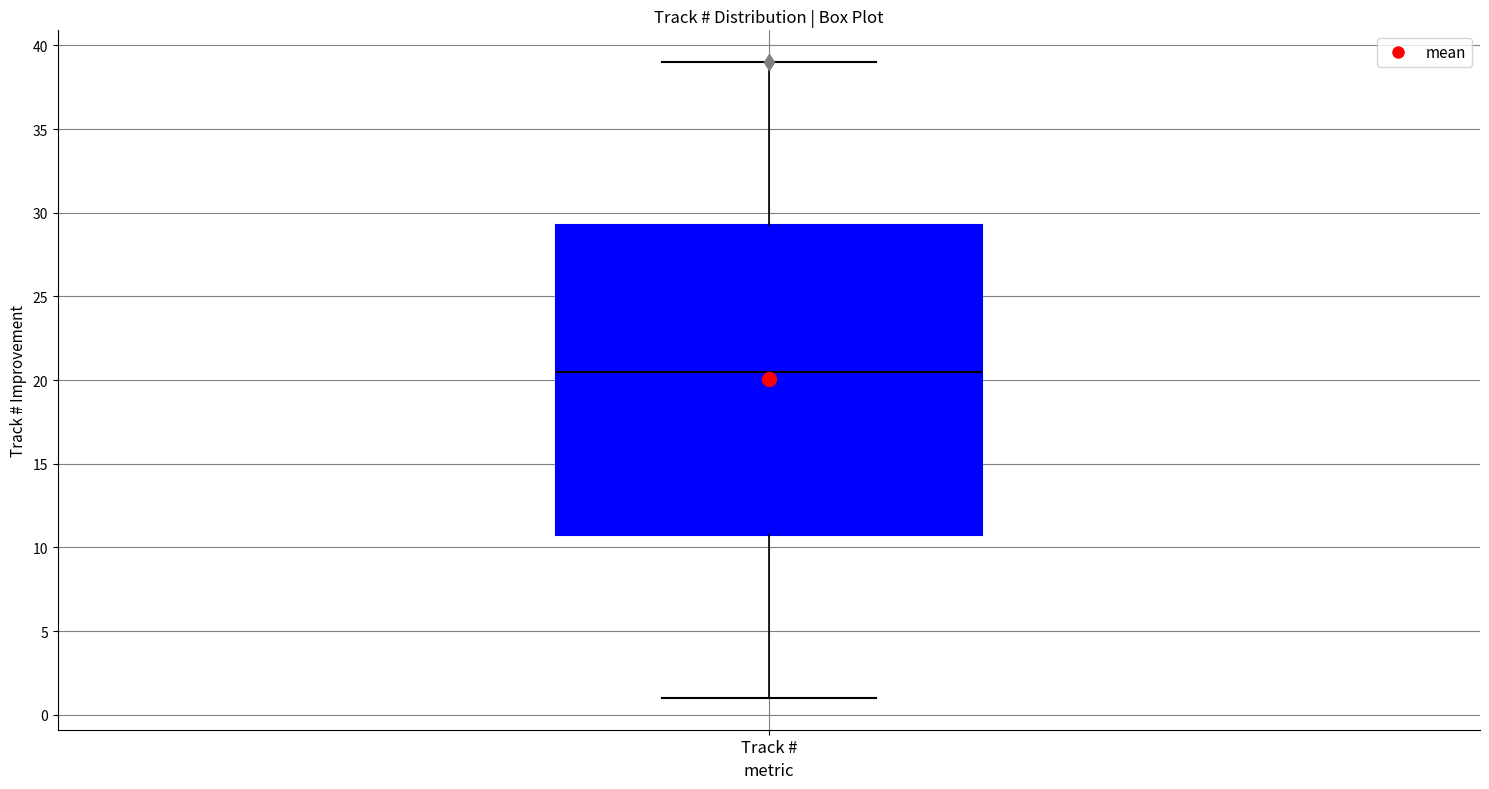

Transcribe this box plot: give where the median line is, the range the box spans, and where the two whiskers end, as read against the y-axis. The values are not printed on the chart, so give them approximately, as read against the axis.

median 20.5, box 11.0 to 29.5, whiskers 1.0 to 39.0